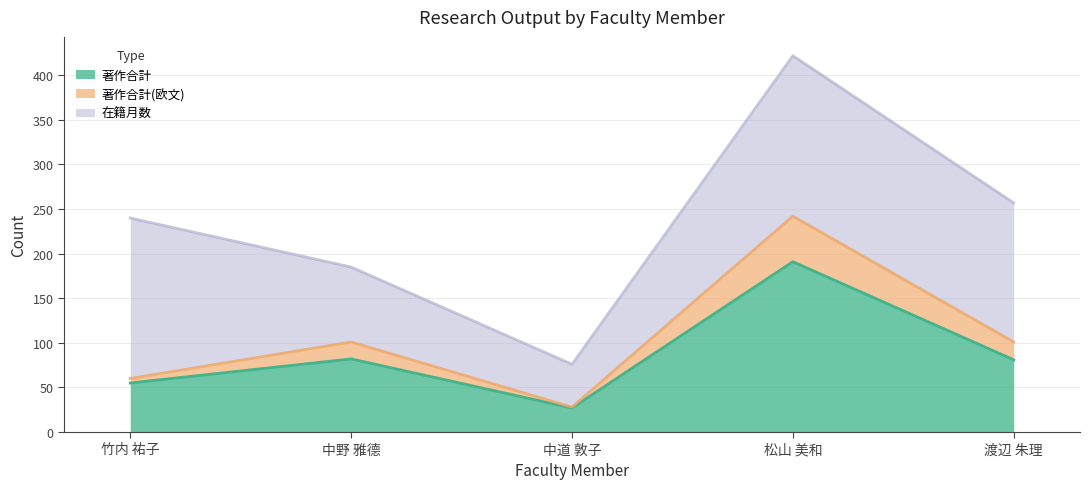

The value of 著作合計 at 中野 雅德 is 145. True or false?

False